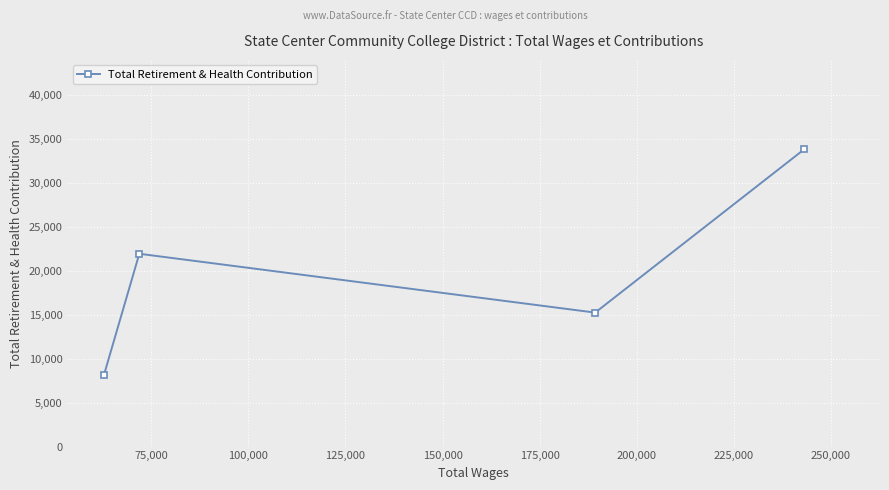

What is the sum of all values?

79030